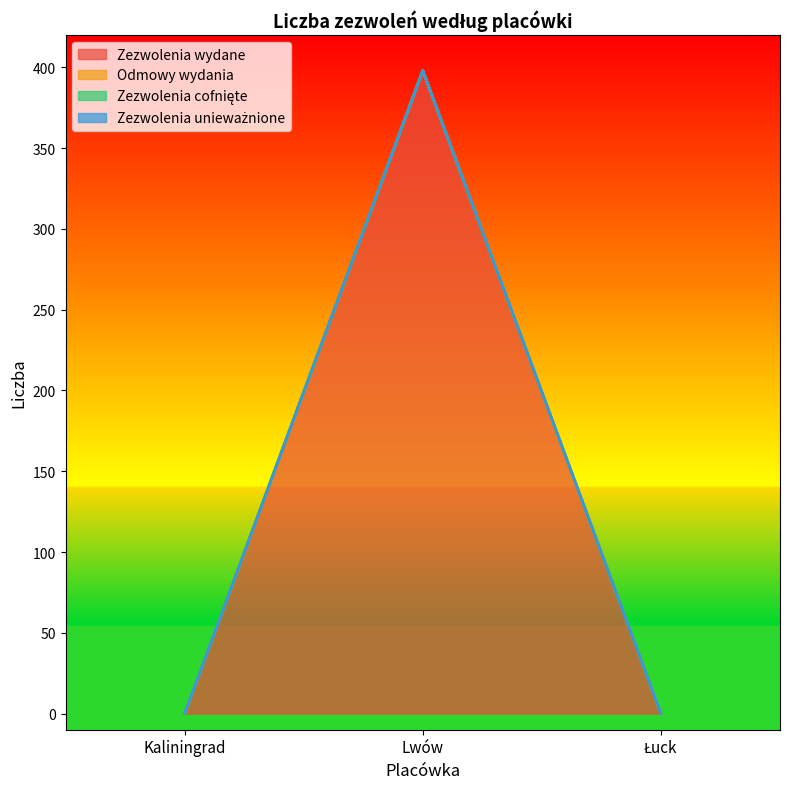

Reading left to right, list all the values displayed in this chart.

Zezwolenia wydane: 0	398	0
Odmowy wydania: 0	0	0
Zezwolenia cofnięte: 0	0	0
Zezwolenia unieważnione: 0	0	0